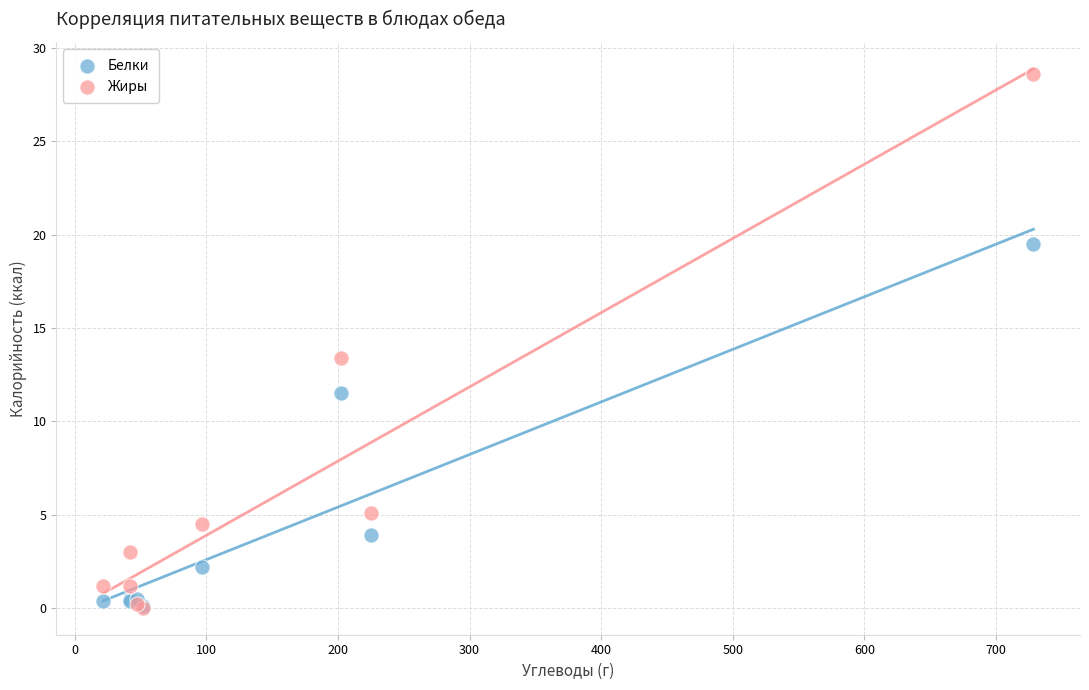

Which series has the widest spread of Y values?

Жиры